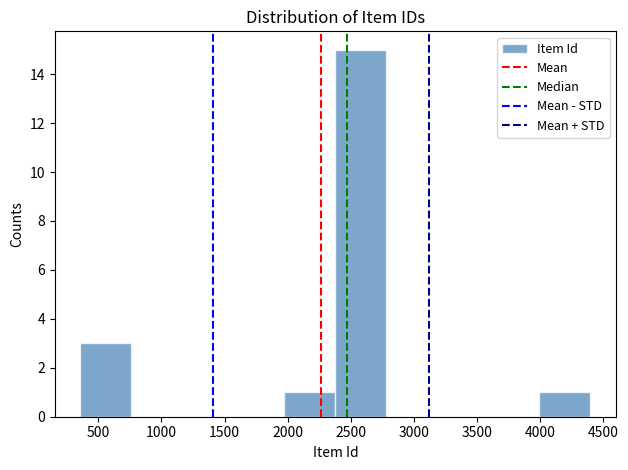

Over which range of the x-axis is the bar tallest?

2400 to 2800